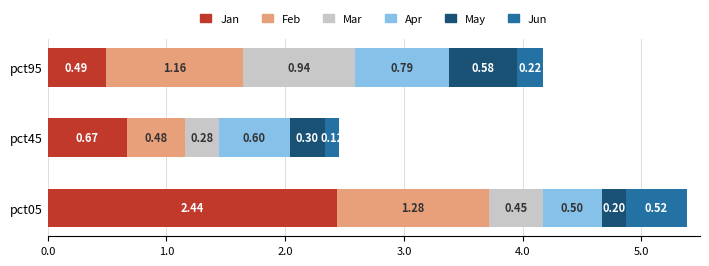

At which category is the sum across all series the highest?

pct05